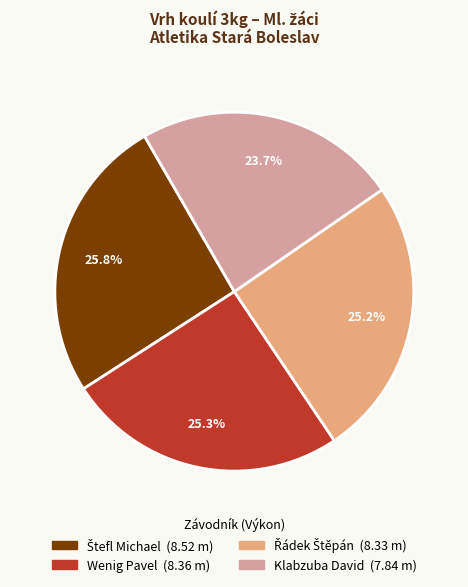

What is the smallest slice in the pie chart?

Klabzuba David